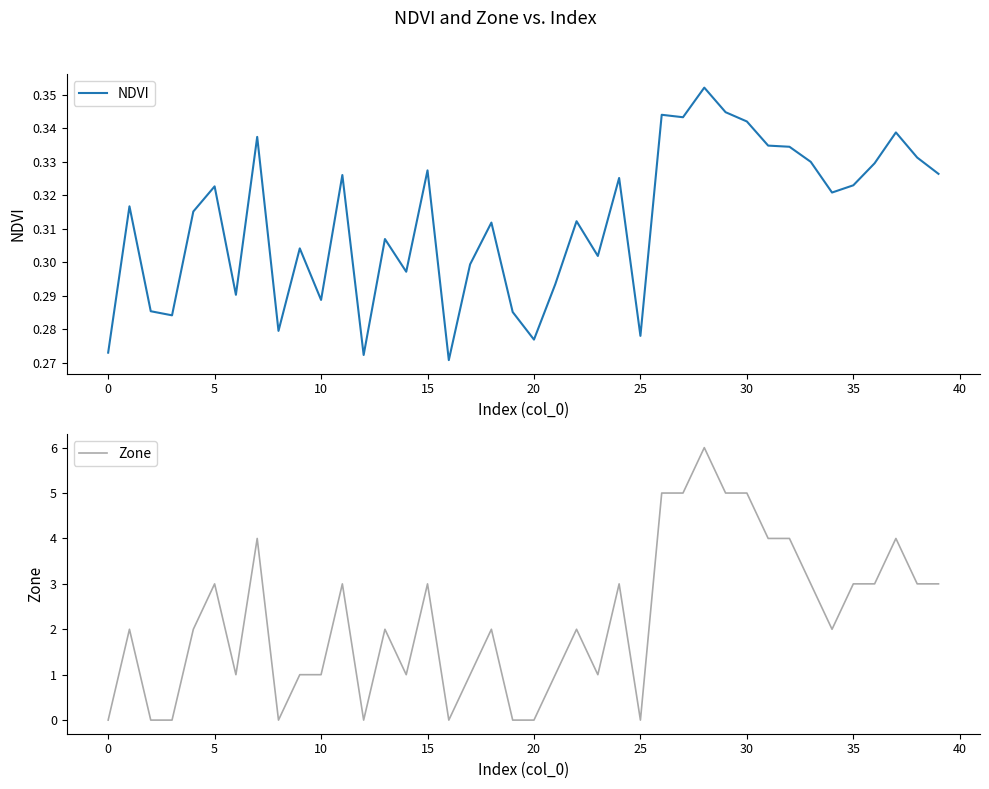

How many lines are shown in the chart?

2